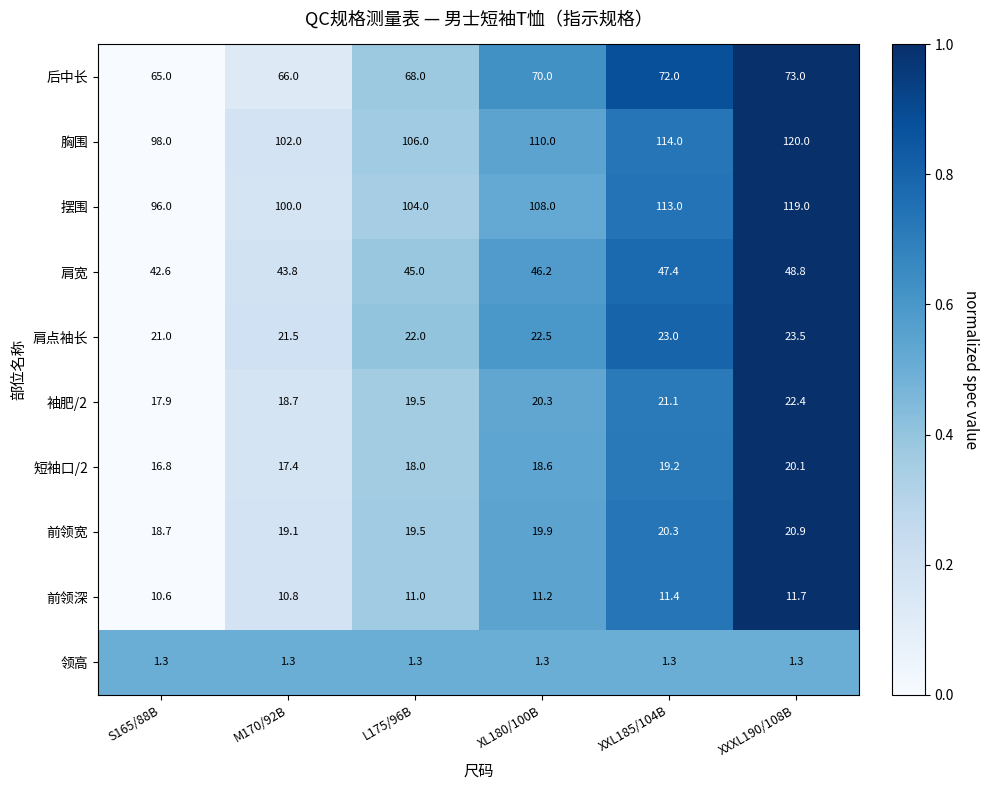

Which series has the largest total across all categories?

胸围